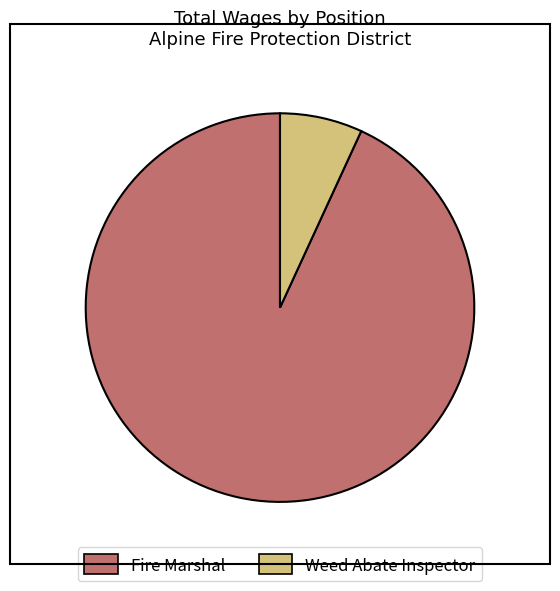

Which has a higher value, Fire Marshal or Weed Abate Inspector?

Fire Marshal